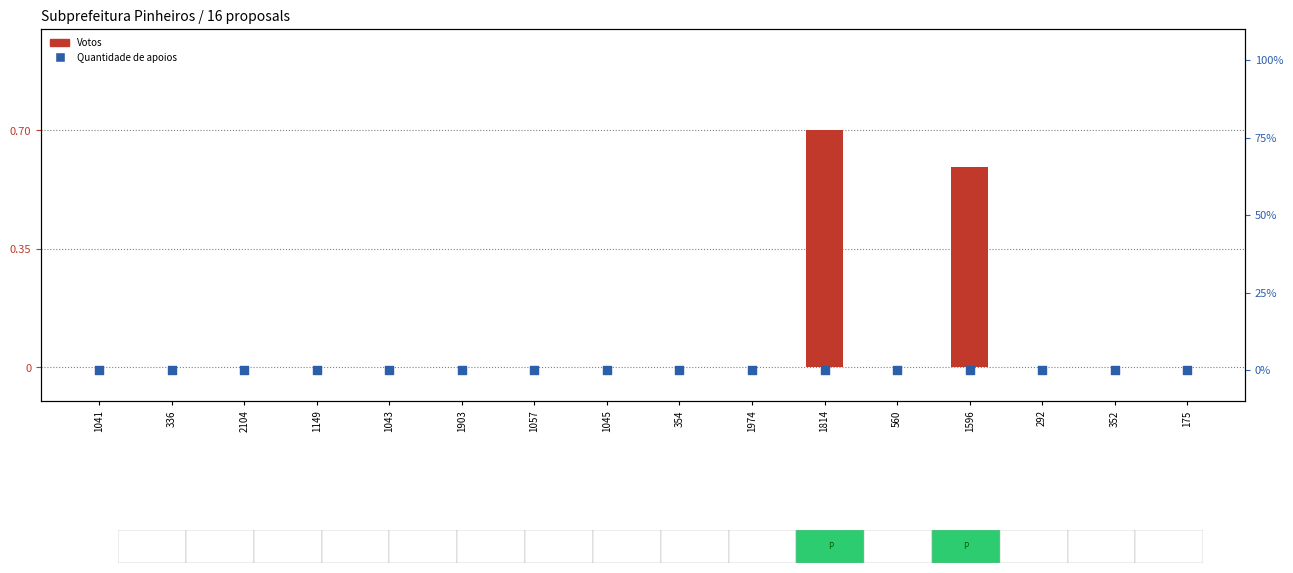

What are all the series names shown in the legend?

Votos, Quantidade de apoios